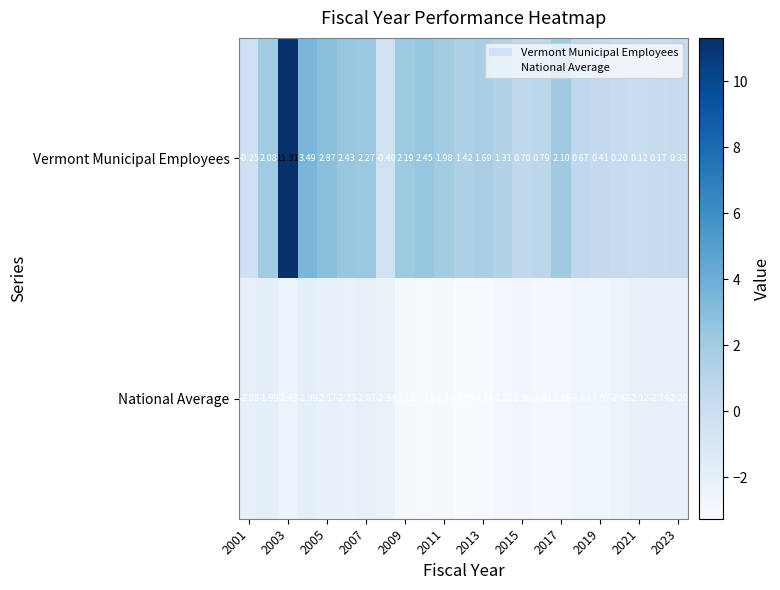

Rank the series by their average value, from lowest to highest.

National Average, Vermont Municipal Employees